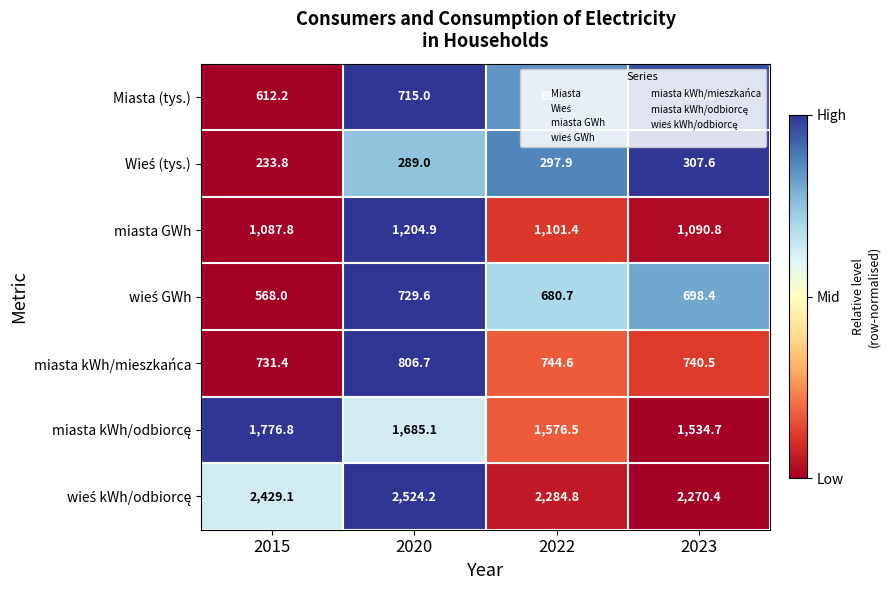

At which category does the chart reach its minimum across all series?

2015